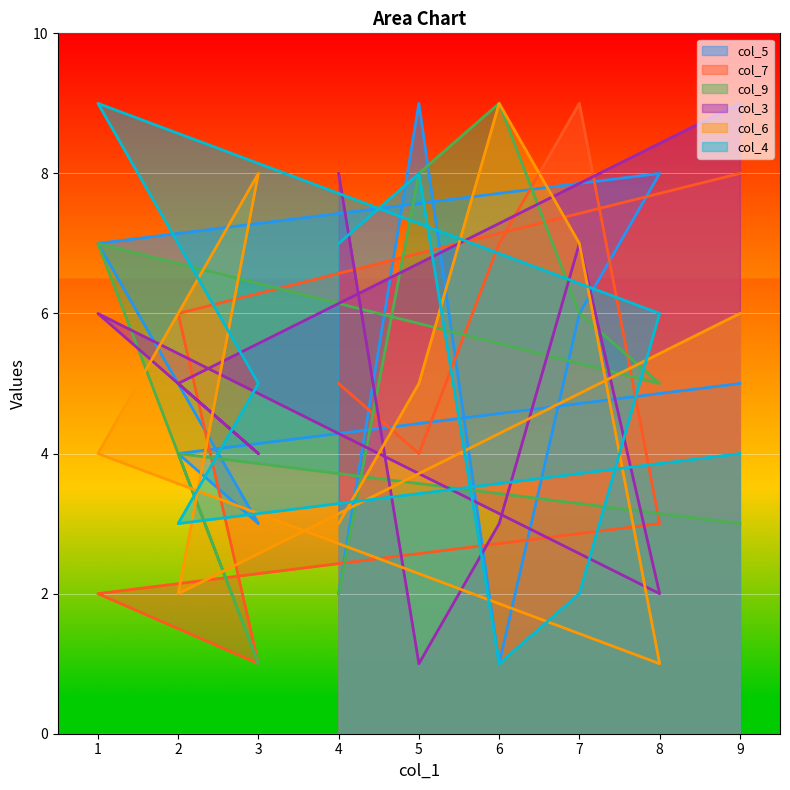

Rank the categories by col_4 value from highest to lowest.

1, 5, 4, 8, 3, 9, 2, 7, 6